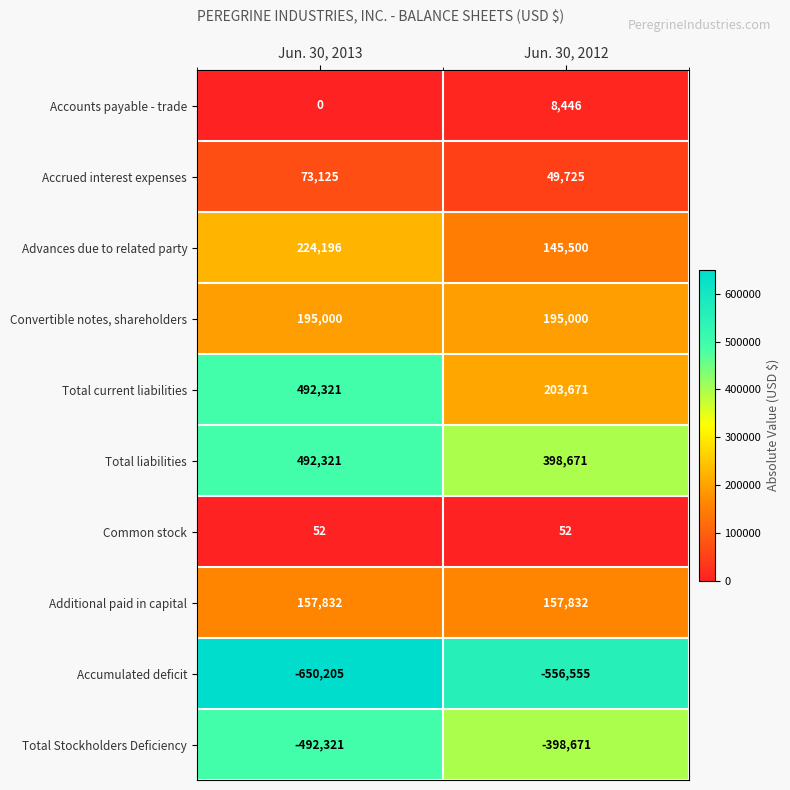

Which category has the highest value across all series?

Jun. 30, 2013